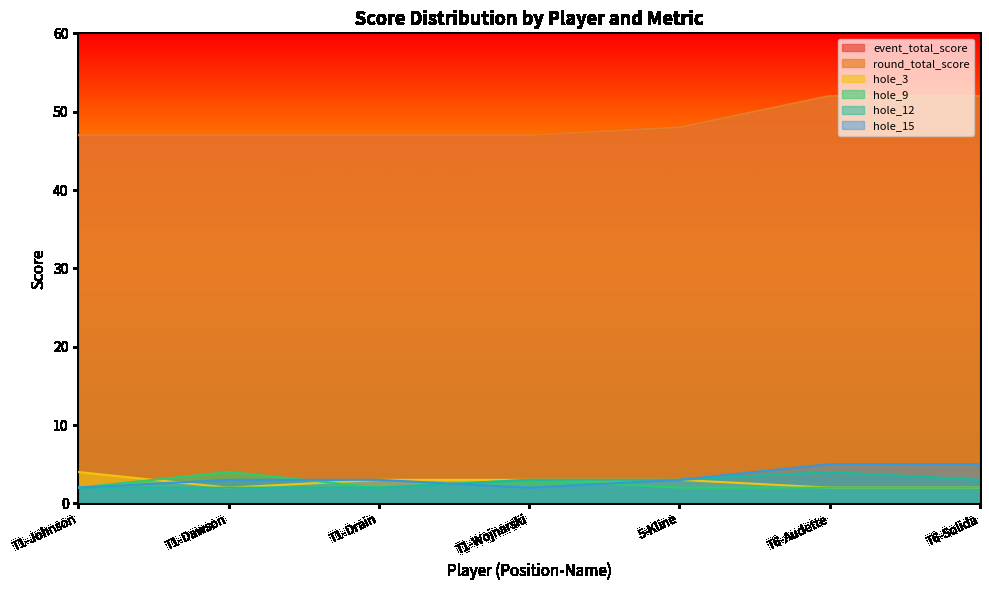

At how many categories does at least one series exceed 44?

7